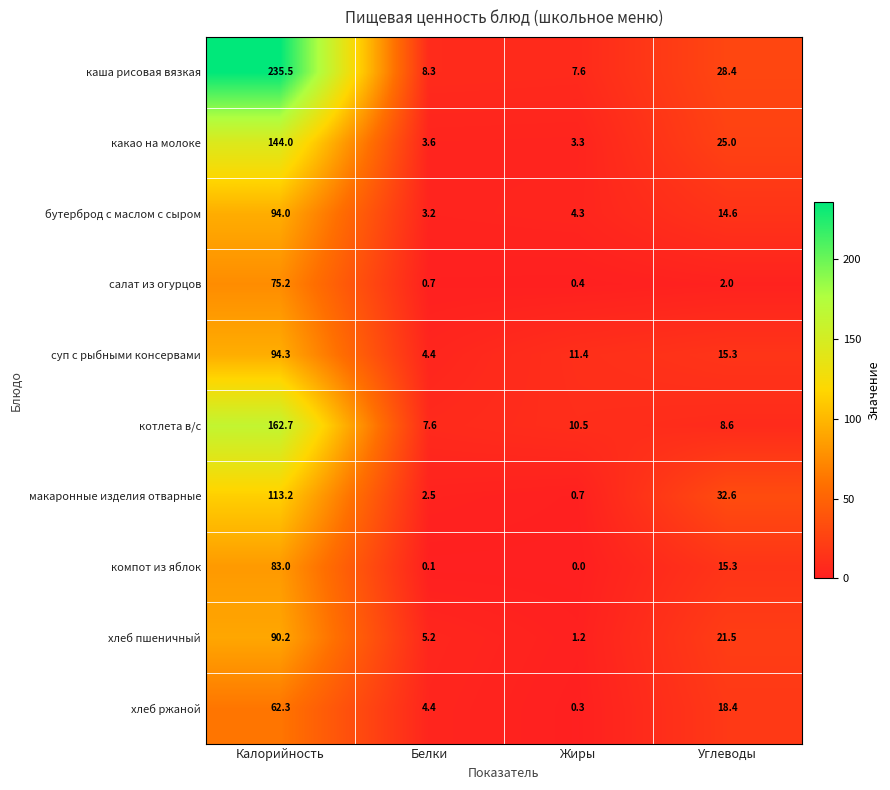

Which category has the lowest value across all series?

Жиры